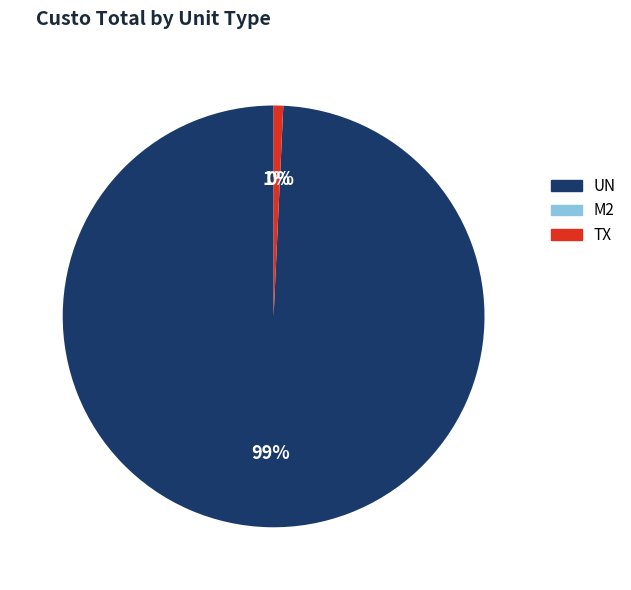

Between TX and UN, which is larger?

UN